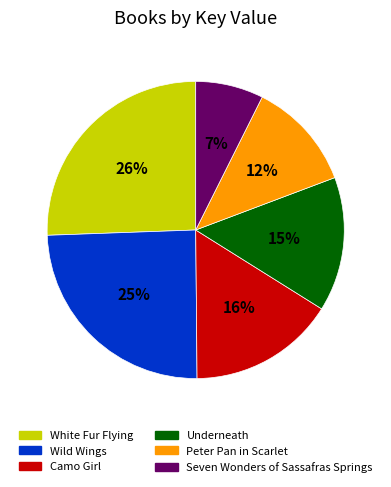

Is the sum of White Fur Flying and Underneath greater than half?

No